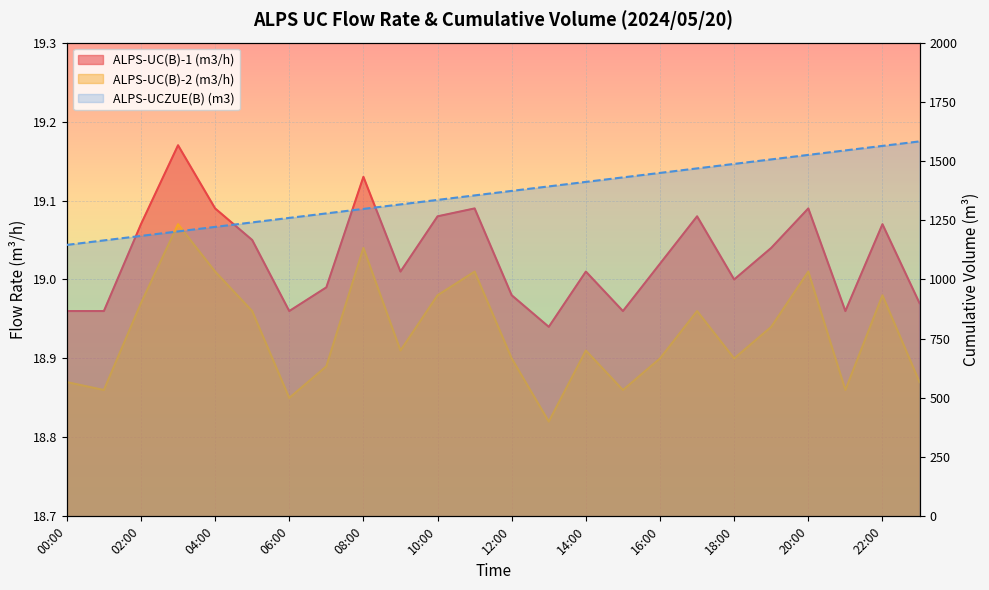

What is the value of the ALPS-UC(B)-2 (m3/h) point at the 7th from the left?

18.9